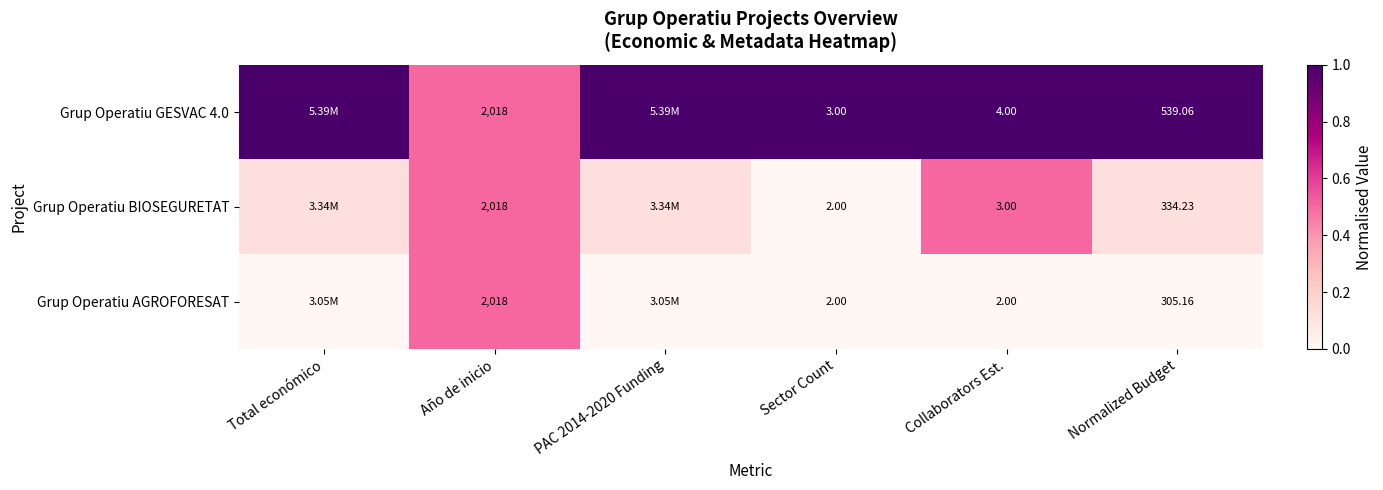

Is the value of Grup Operatiu BIOSEGURETAT at Año de inicio greater than the value of Grup Operatiu GESVAC 4.0 at Sector Count?

Yes